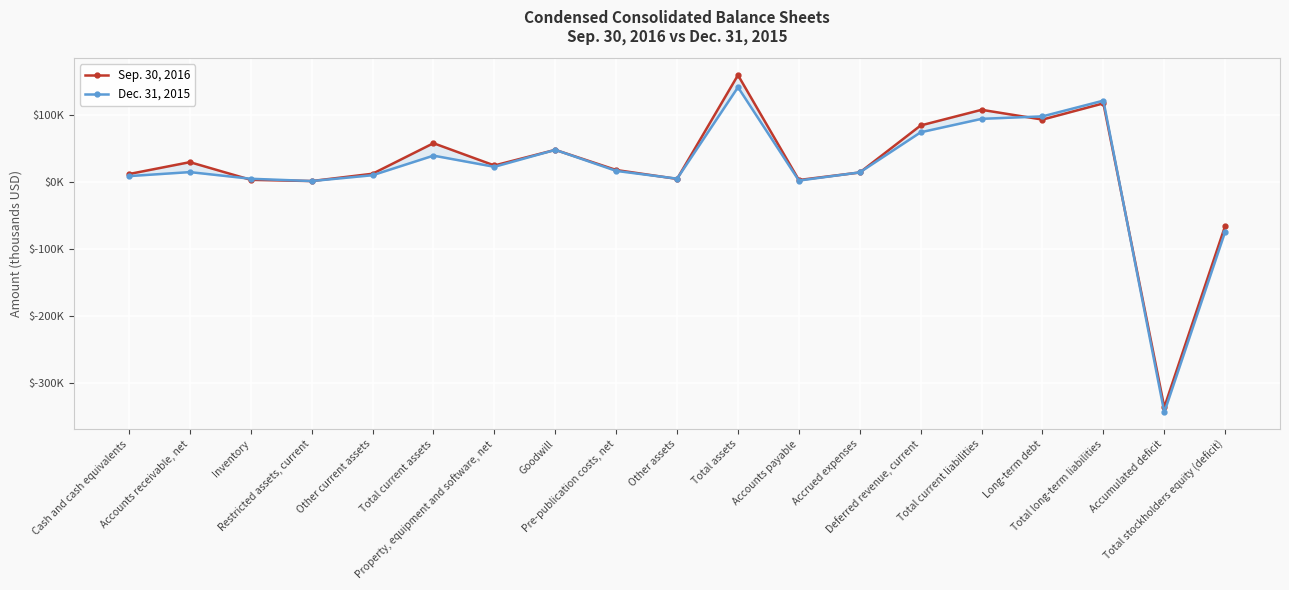

Which series has the largest total across all categories?

Sep. 30, 2016